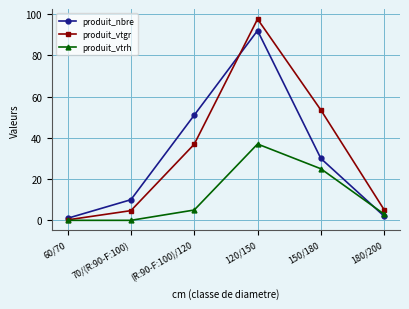

How many series are shown in this chart?

3